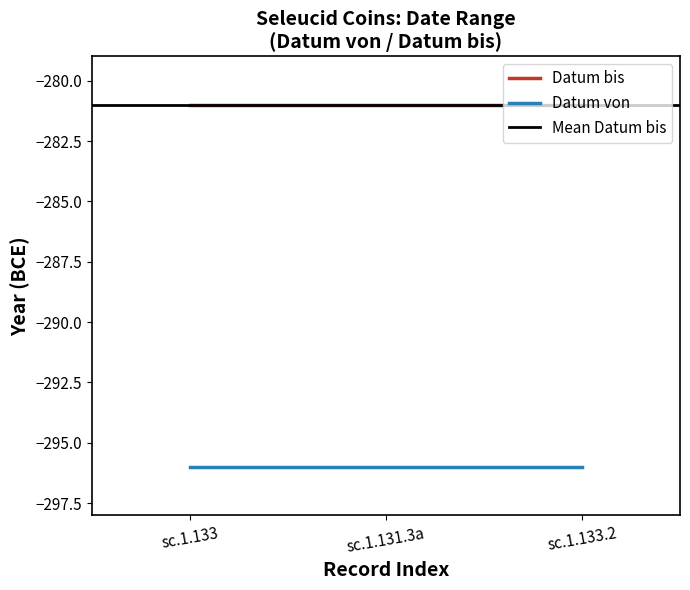

What is the lowest value of the Datum von series?

-296